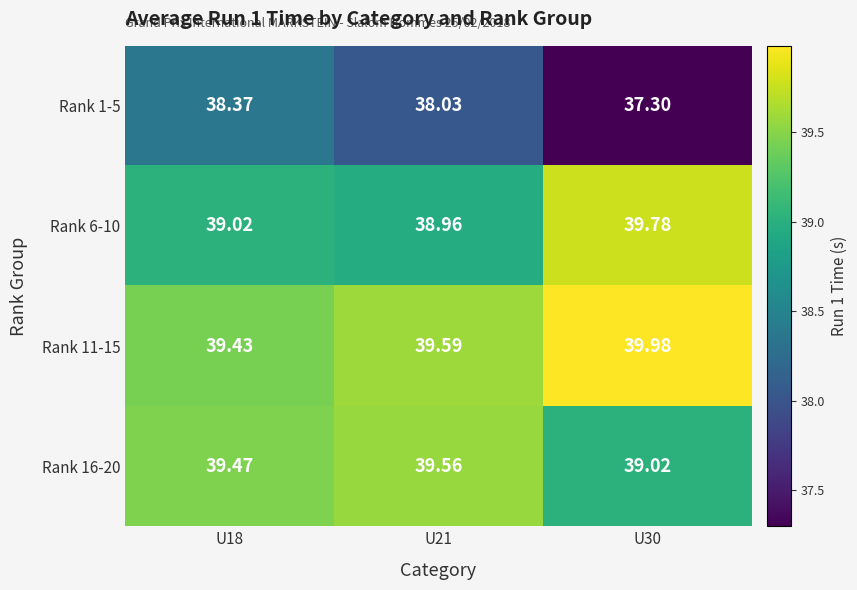

Is the value of Rank 11-15 at U21 greater than the value of Rank 6-10 at U18?

Yes